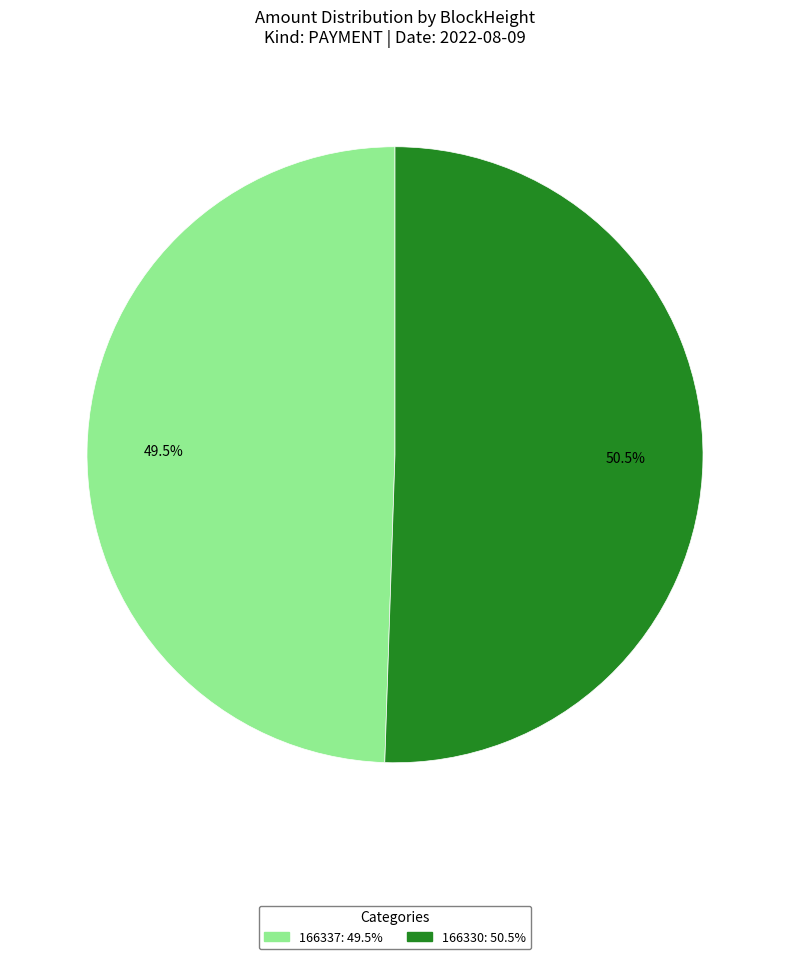

Which slice represents more than half of the pie?

166330